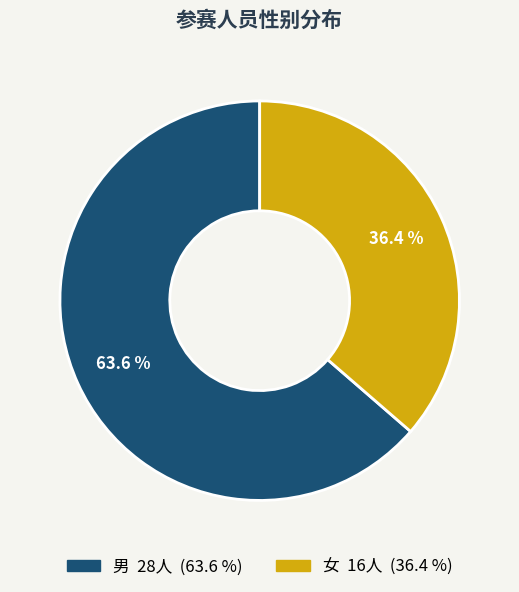

Is there a majority slice in this chart?

Yes